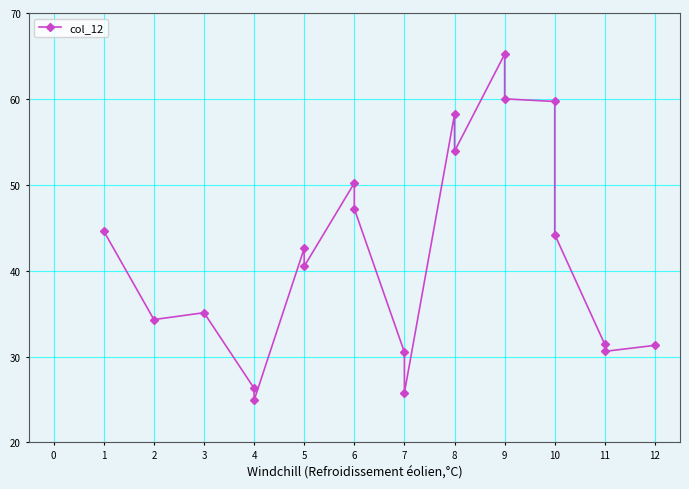

List the labels in order of value, smallest first.

4, 7, 4, 7, 11, 12, 11, 2, 3, 5, 5, 10, 1, 6, 6, 8, 8, 10, 9, 9